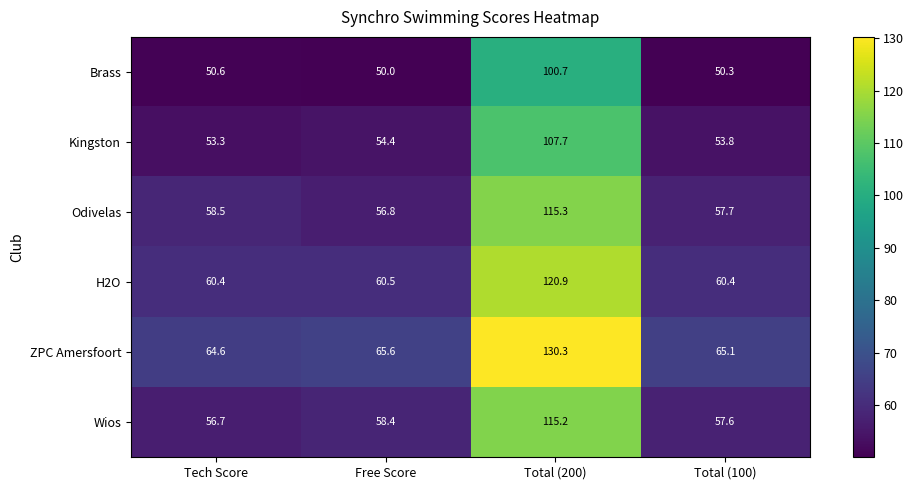

Rank the series at Total (200) from lowest to highest value.

Brass, Kingston, Wios, Odivelas, H2O, ZPC Amersfoort